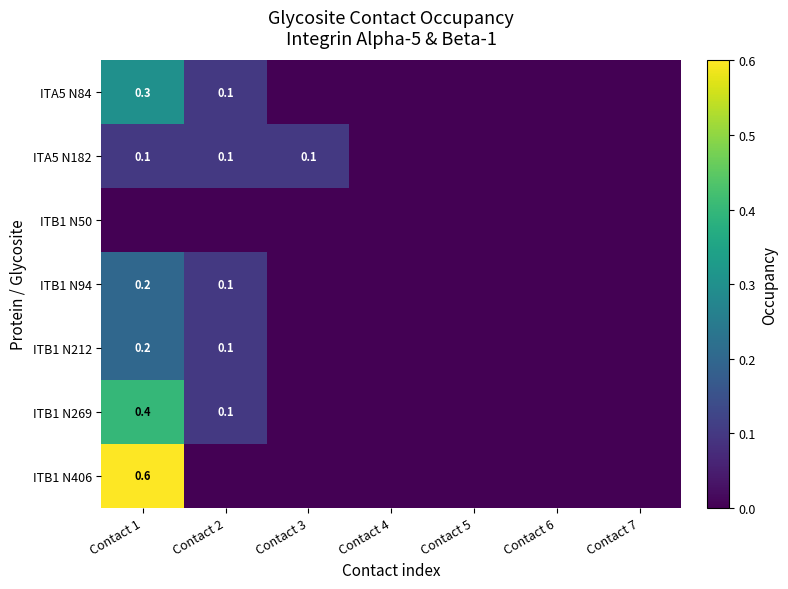

Is it true that ITA5 N84 equals 0.3 at Contact 1?

True